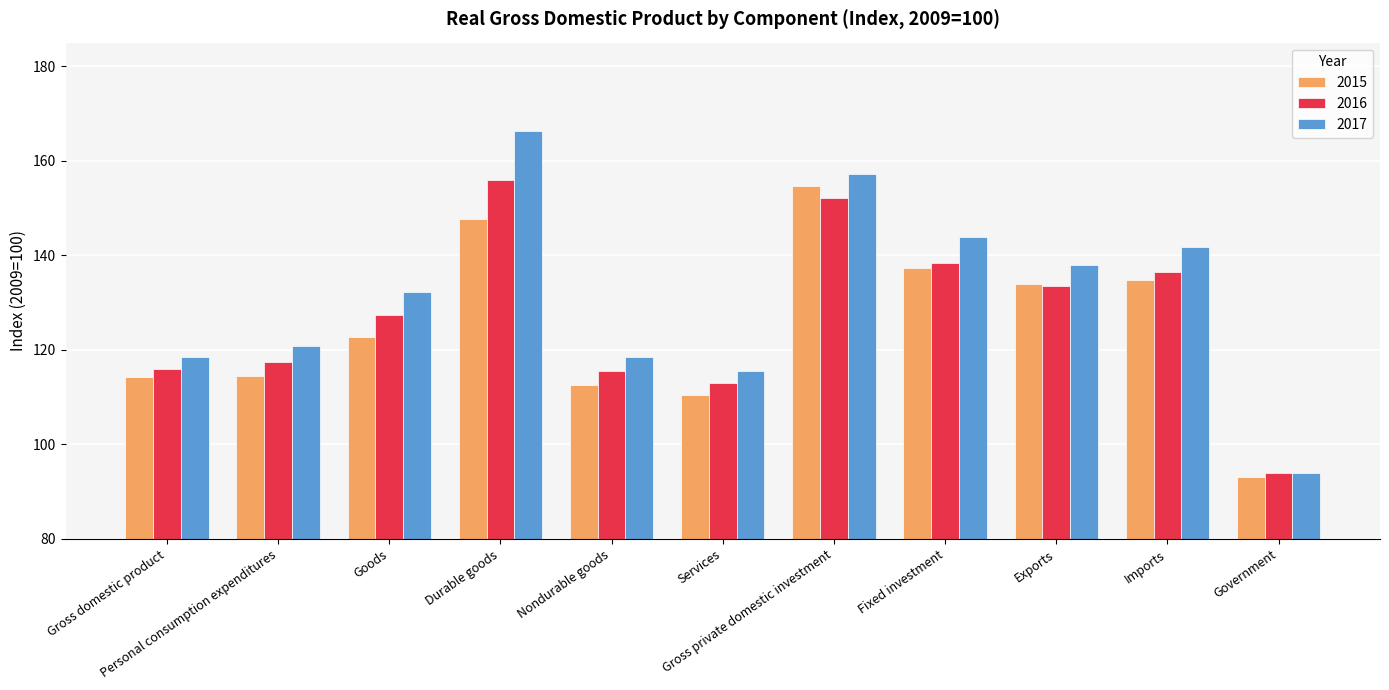

What is the greatest value displayed?

166.3